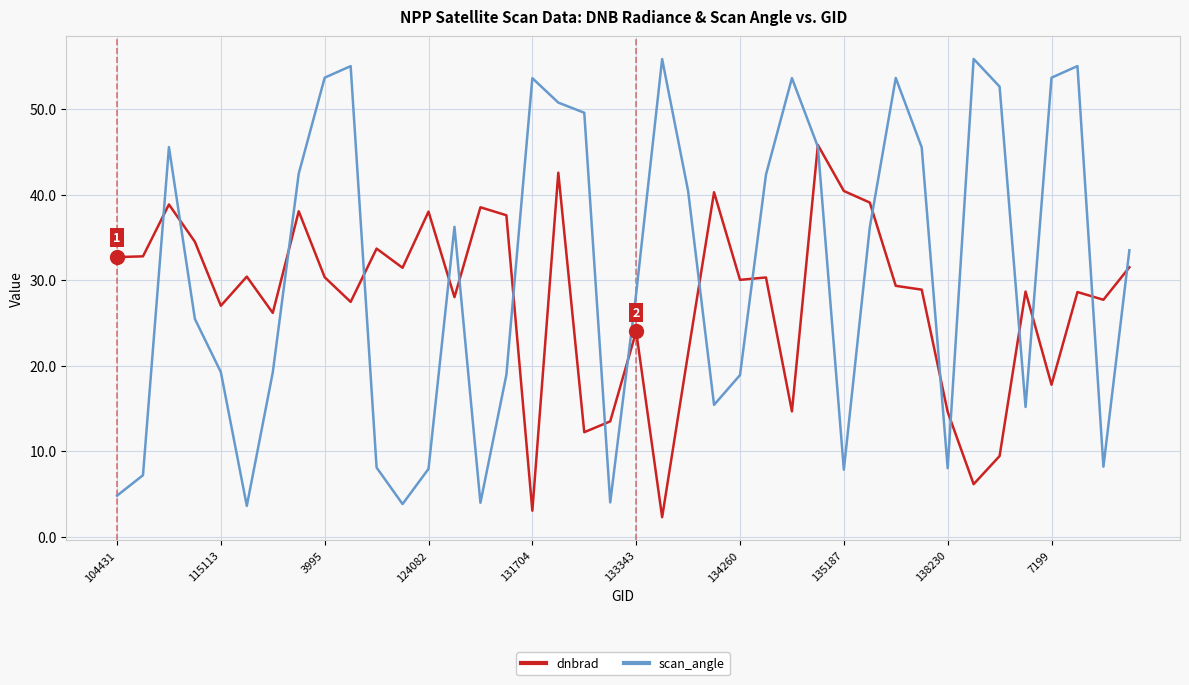

What is the maximum value for scan_angle?

55.9